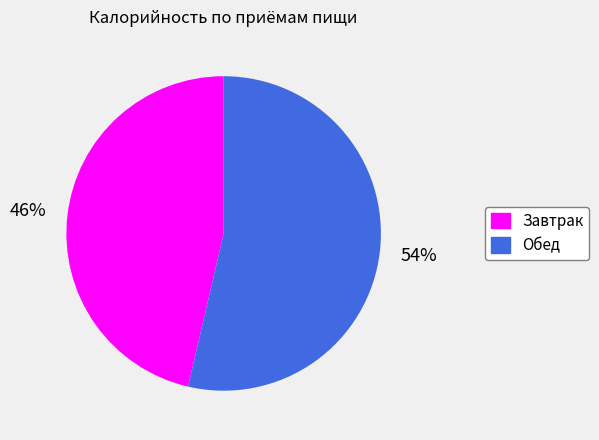

Is the sum of Завтрак and Обед greater than half?

Yes